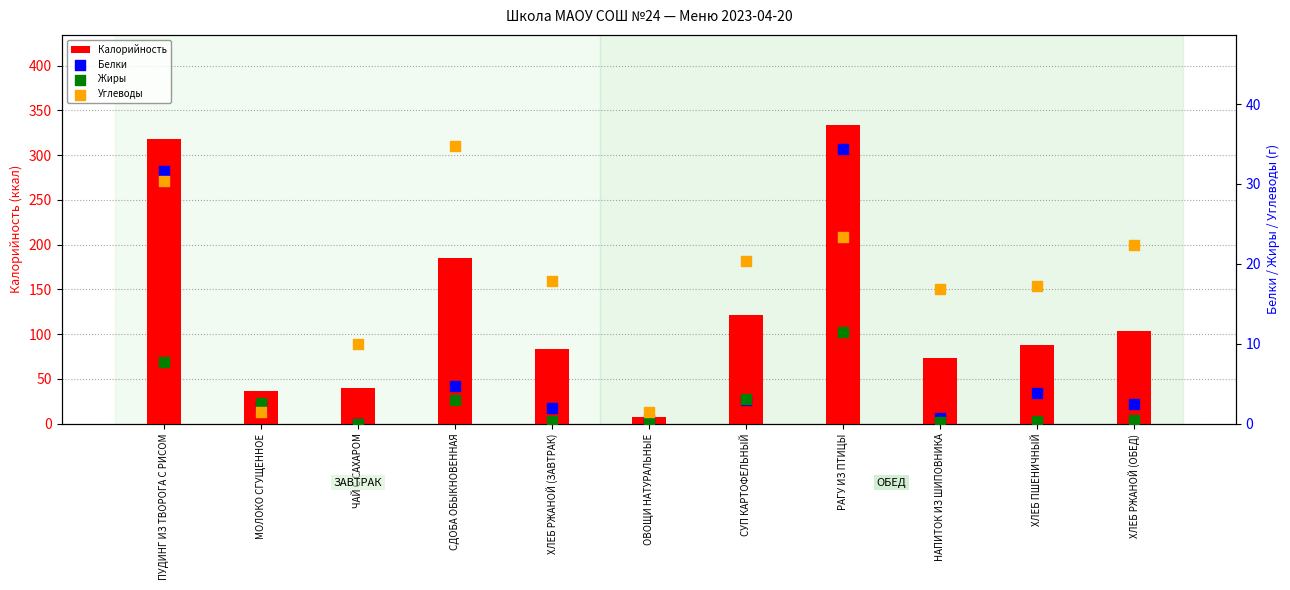

At how many categories does at least one series exceed 91?

5